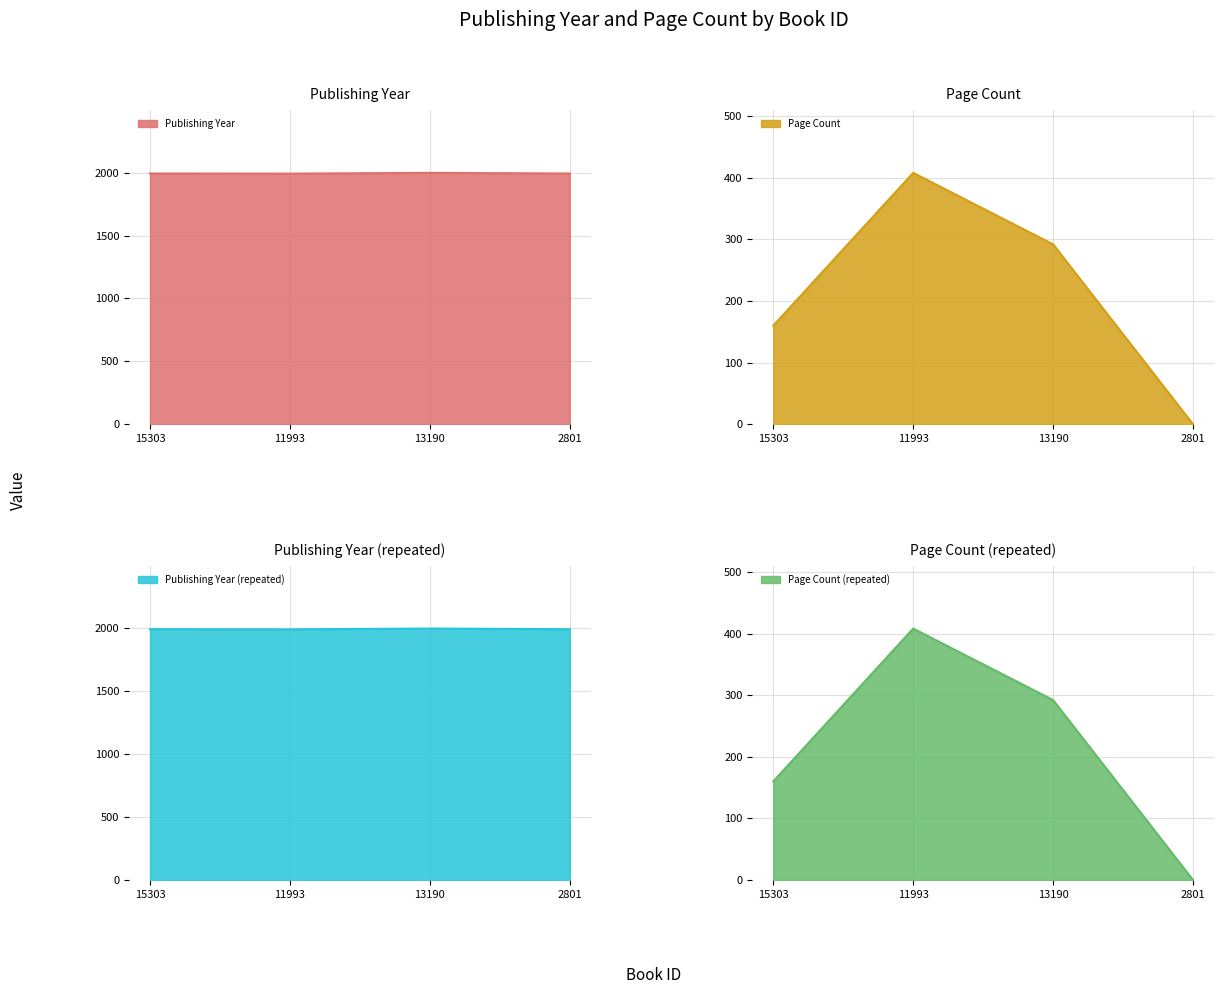

What is the difference between the publishingYear values at 2801 and 13190?

5